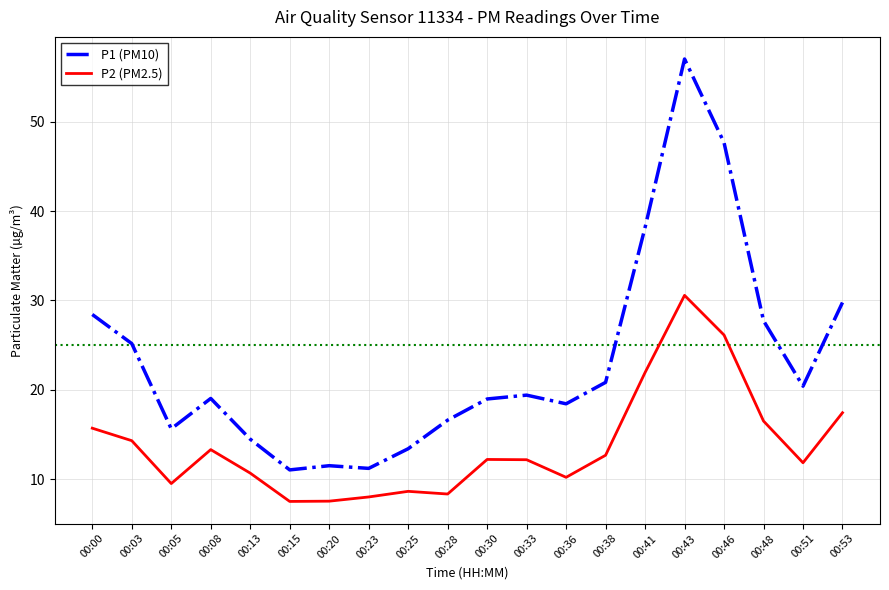

At which category is the sum across all series the highest?

00:43